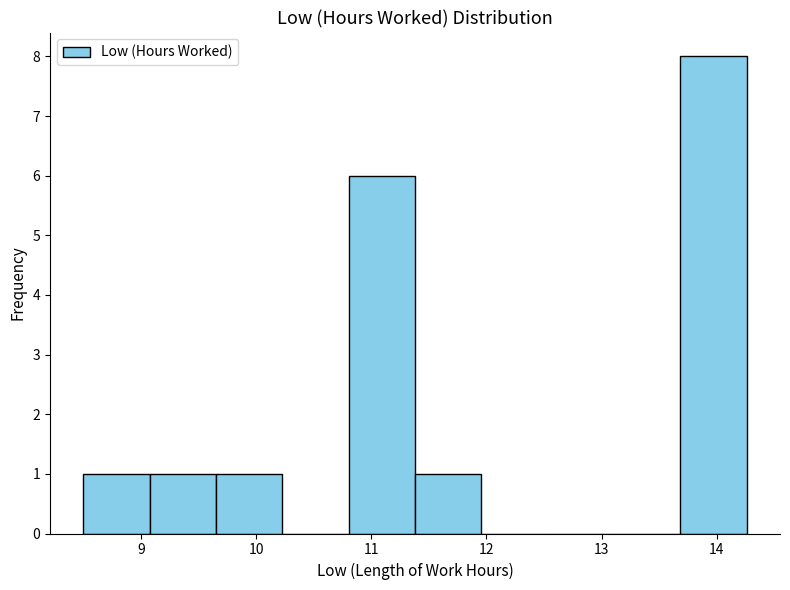

Reading left to right, list every bar in this chart as the range it spans on the x-axis followed by its height. Neither the bar edges nor the heights are printed on the chart, so give them approximately, as read against the axes.

8.5 to 9.1: 1
9.1 to 9.7: 1
9.7 to 10.2: 1
10.2 to 10.8: 0
10.8 to 11.4: 6
11.4 to 12.0: 1
12.0 to 12.5: 0
12.5 to 13.1: 0
13.1 to 13.7: 0
13.7 to 14.3: 8